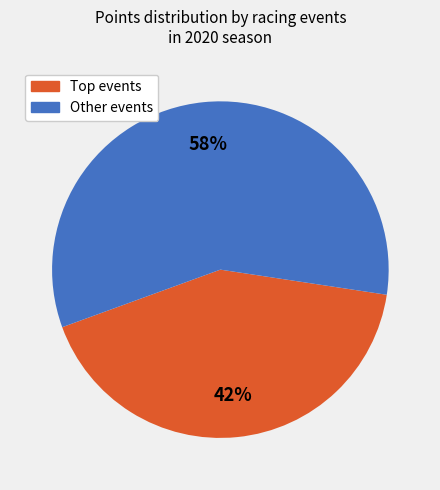

How many slices are in this pie chart?

2